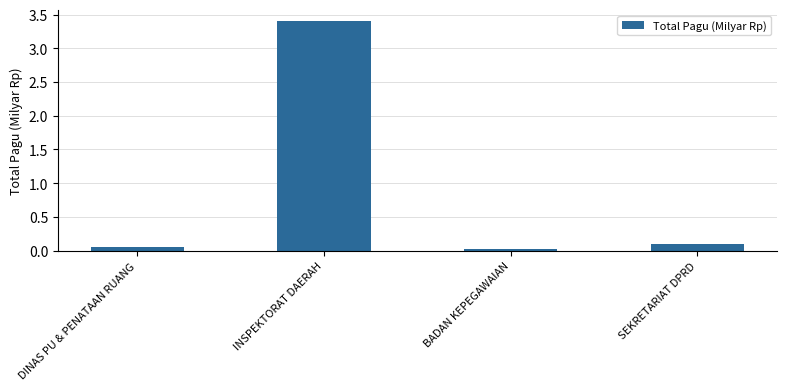

What is the change in value from INSPEKTORAT DAERAH to SEKRETARIAT DPRD?

-3.3